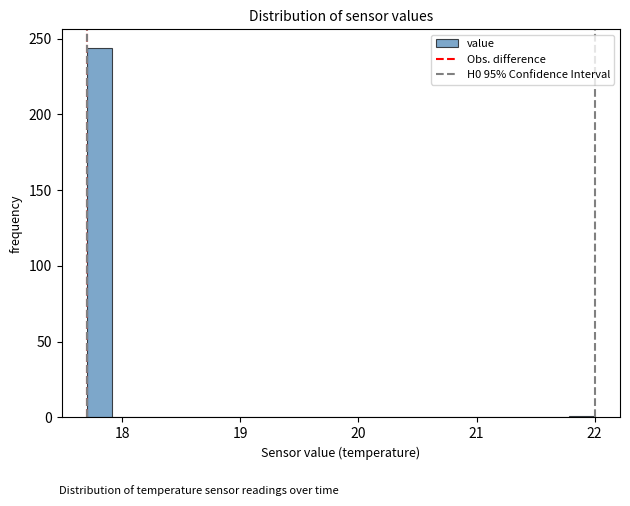

Read against the x-axis, roughly where is the centre of the tallest bar?

17.8